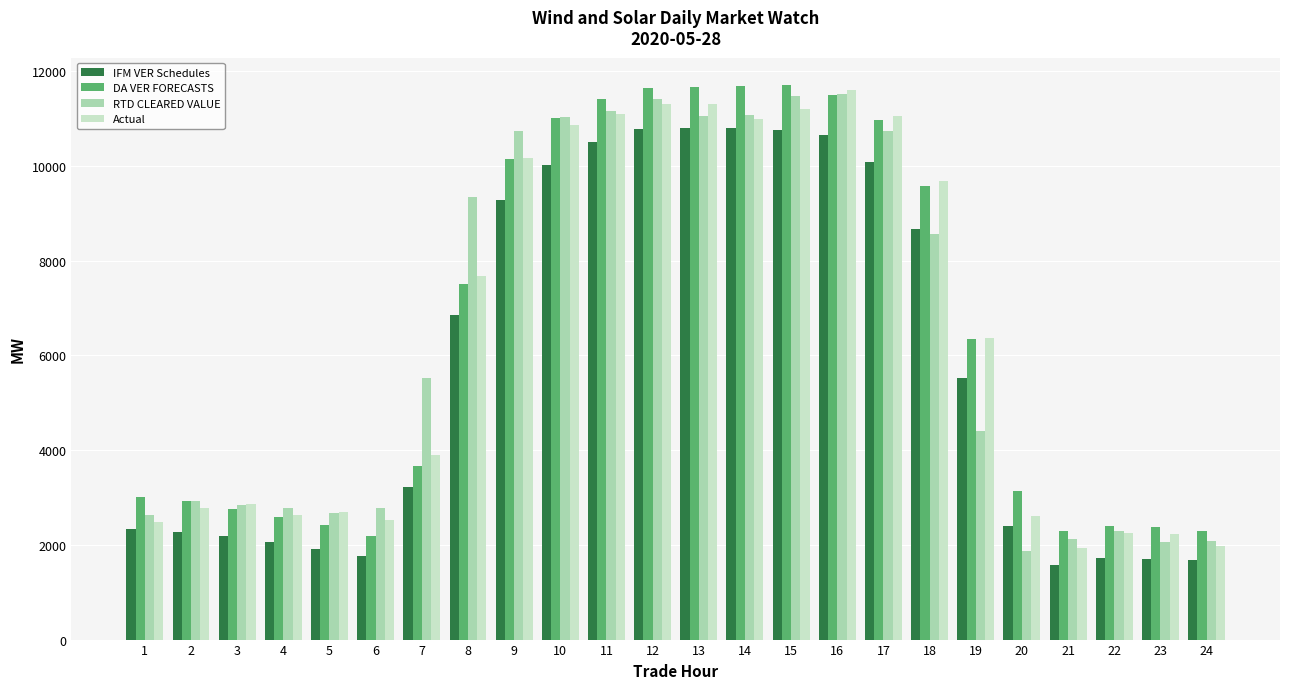

What is the highest value of the RTD CLEARED VALUE series?

11528.3